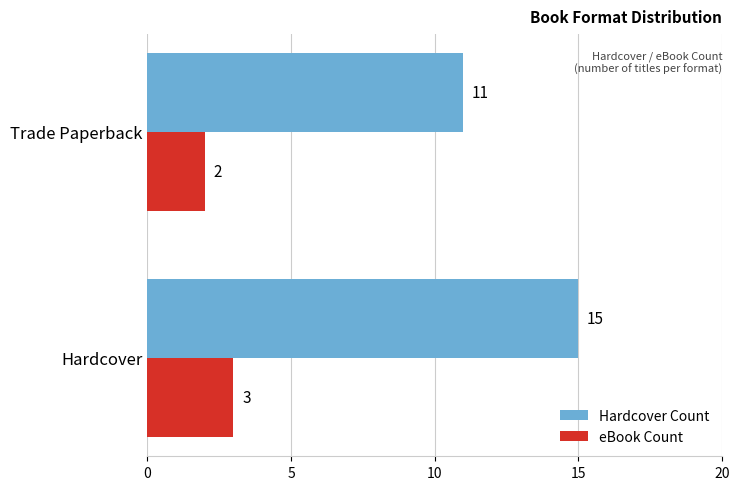

The value of eBook Count at Trade Paperback is 1. True or false?

False